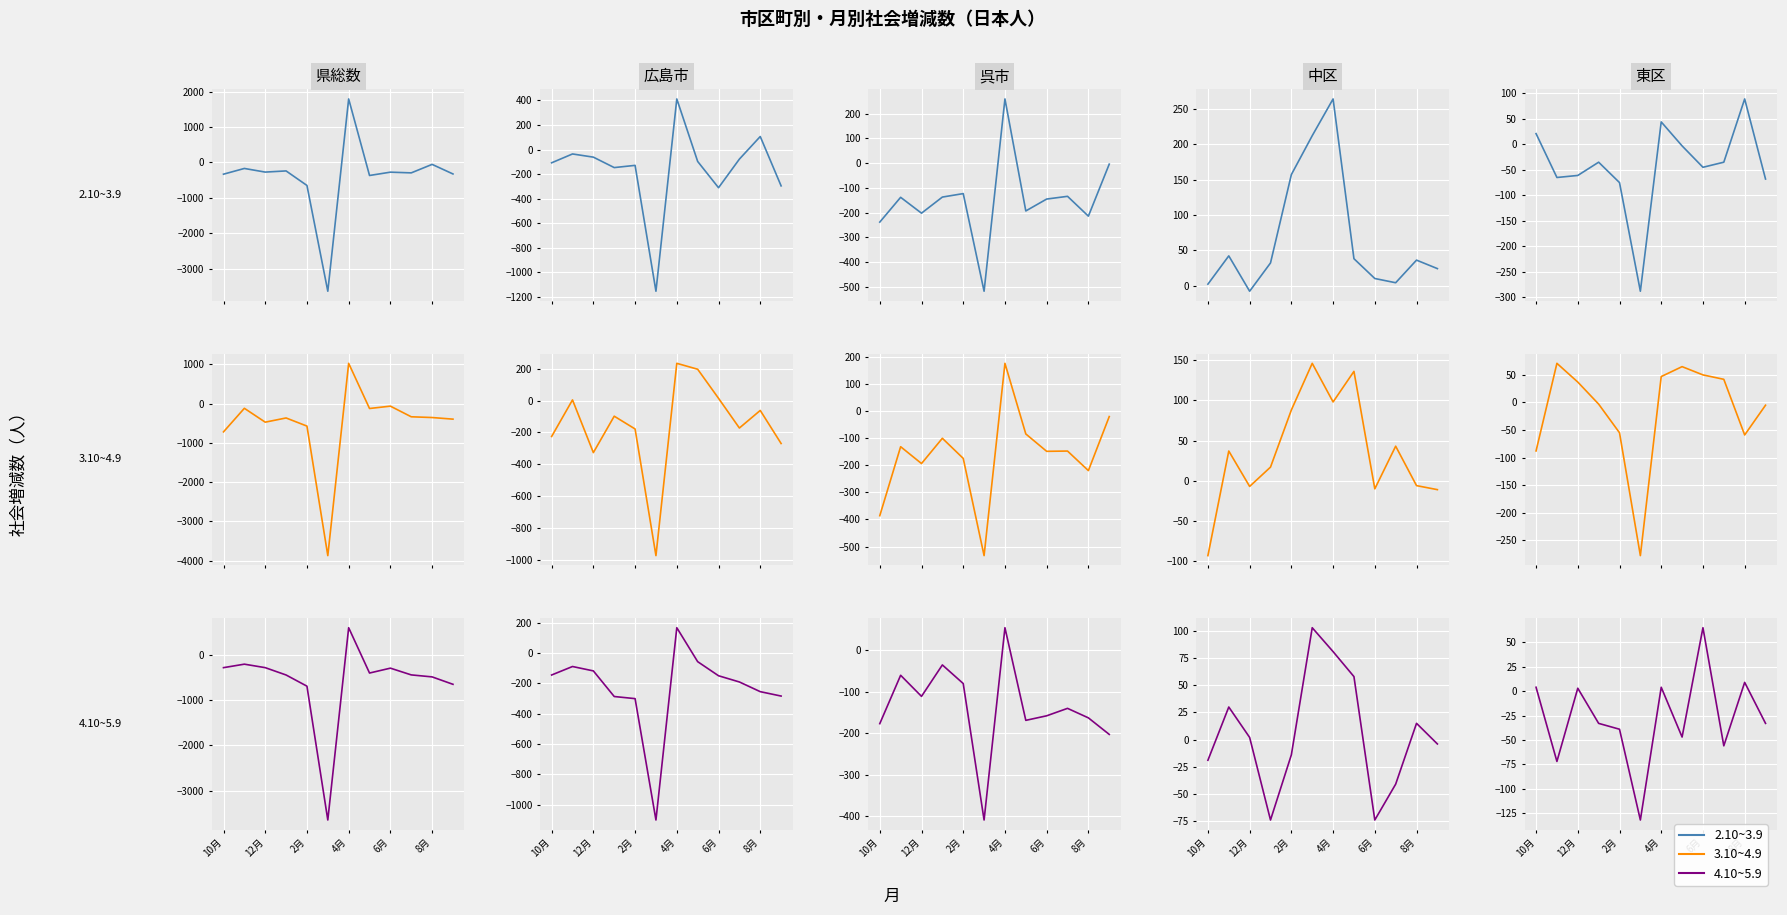

How many series are shown in this chart?

3